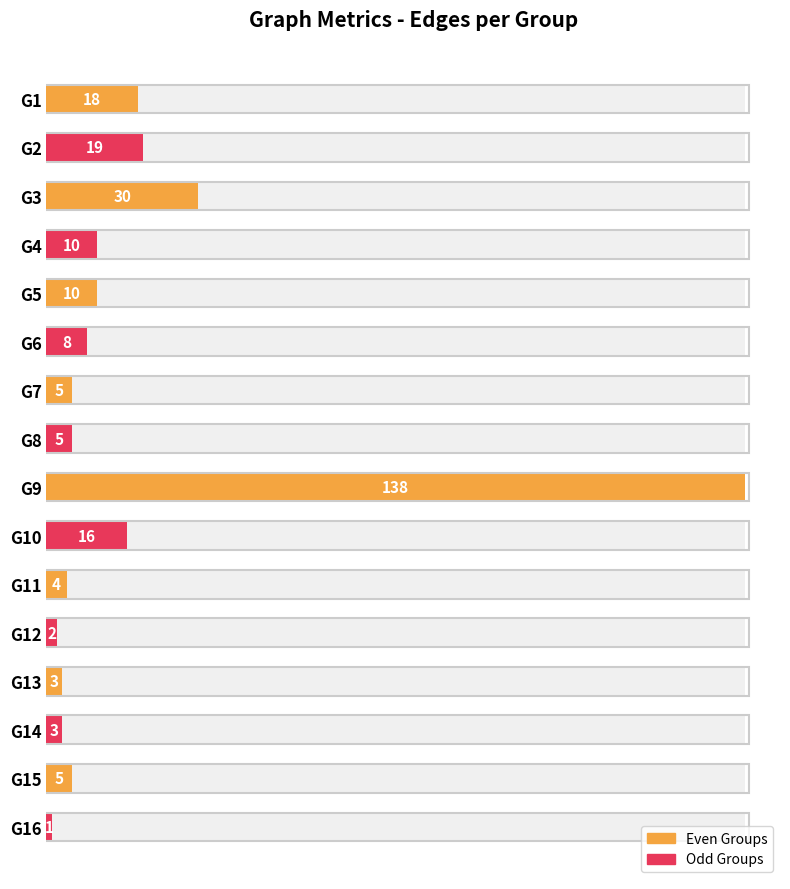

How many bars are there in total?

16